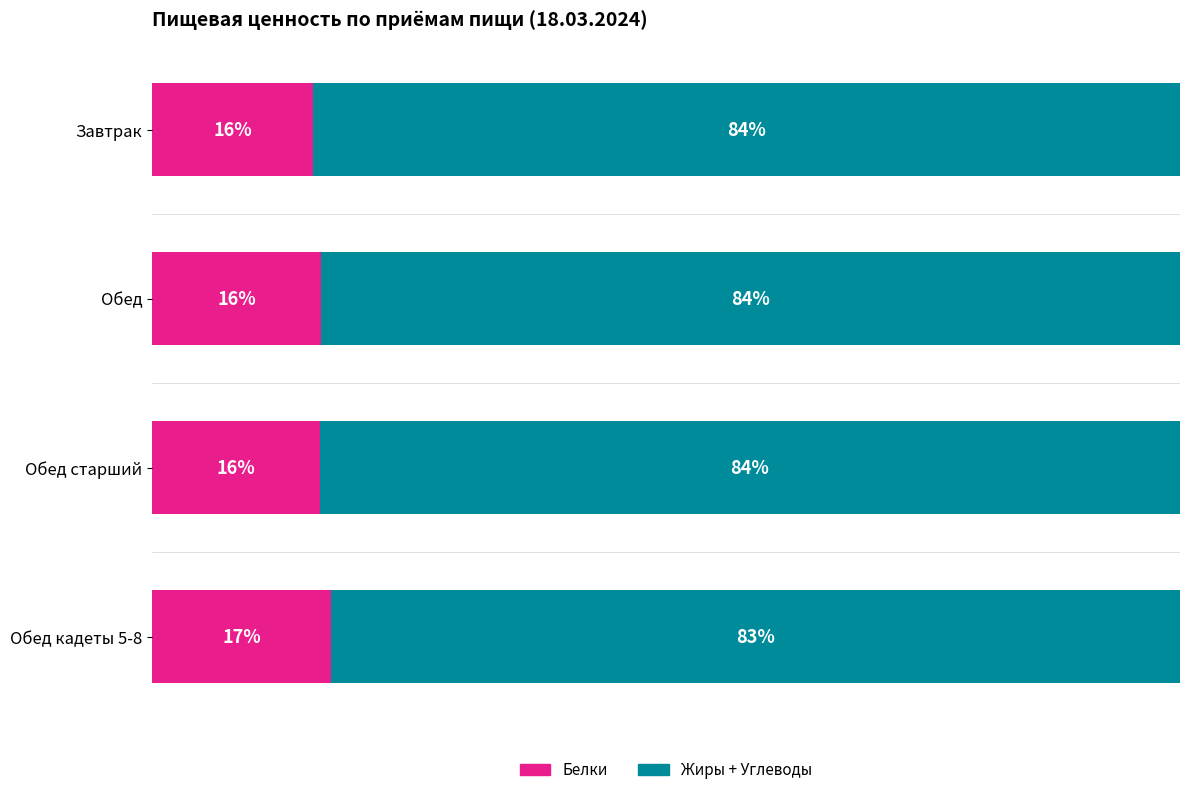

Reading left to right, extract all data points from this chart.

Белки: 15.6	16.4	16.4	17.4
Жиры + Углеводы: 84.4	83.6	83.6	82.6